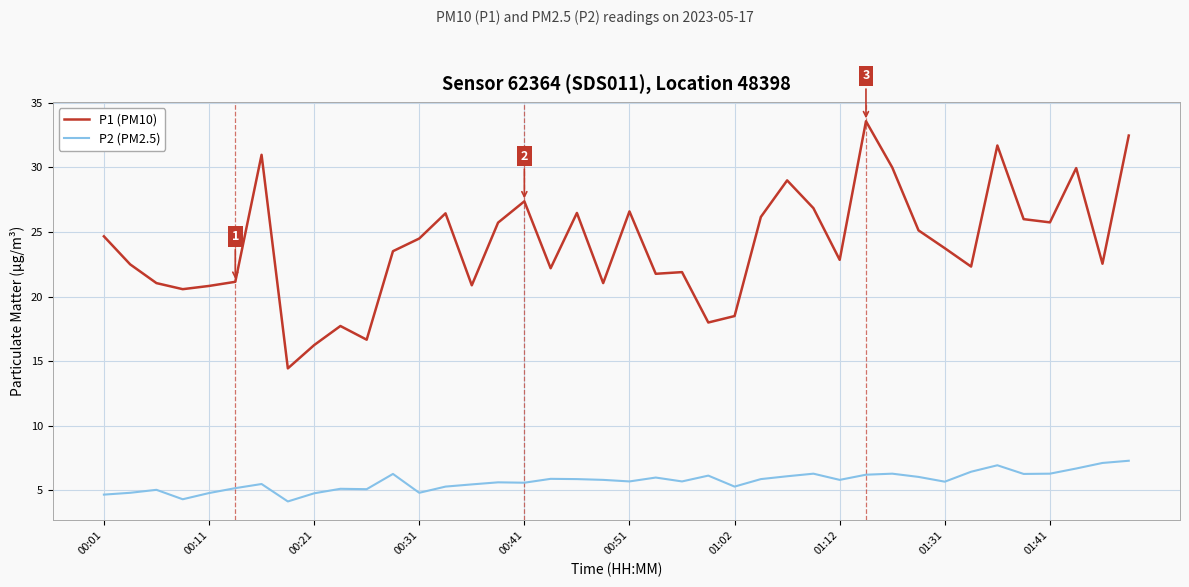

What are all the series names shown in the legend?

P1 (PM10), P2 (PM2.5)